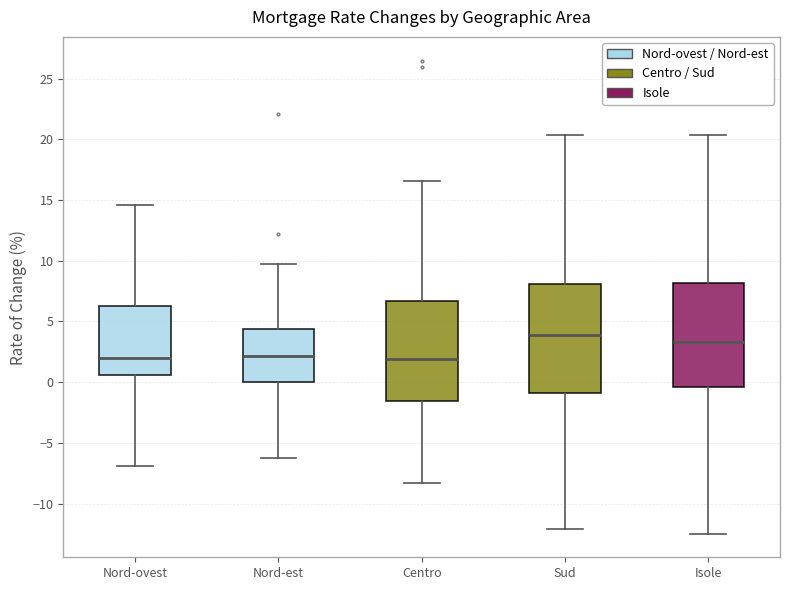

Reading left to right, transcribe this box plot: for each box, give where its median line is, the range the box spans, and where its two whiskers end, as read against the y-axis. The values are not printed on the chart, so give them approximately, as read against the axis.

Nord-ovest: median 2.0, box 0.5 to 6.5, whiskers -7.0 to 14.5
Nord-est: median 2.0, box 0.0 to 4.5, whiskers -6.0 to 9.5
Centro: median 2.0, box -1.5 to 6.5, whiskers -8.5 to 16.5
Sud: median 4.0, box -1.0 to 8.0, whiskers -12.0 to 20.5
Isole: median 3.5, box -0.5 to 8.0, whiskers -12.5 to 20.5